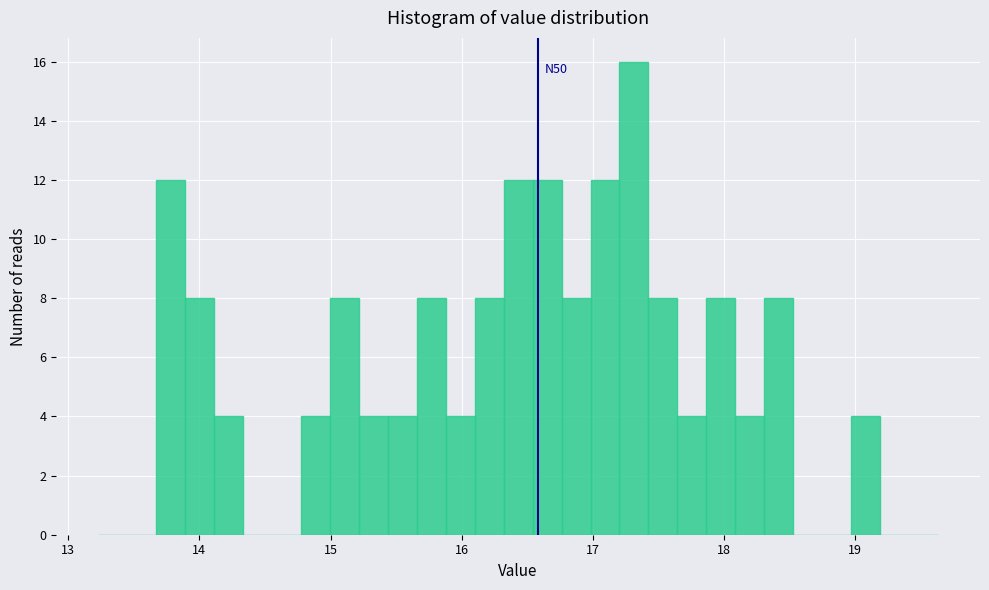

Read against the x-axis, roughly where is the centre of the tallest bar?

17.3